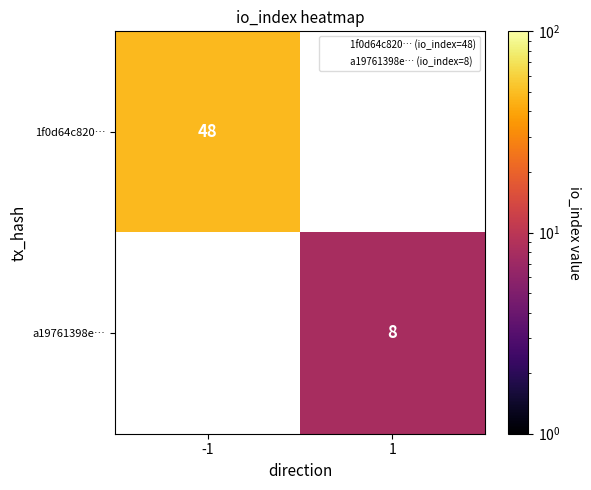

Is it true that 1f0d64c820… equals 48 at -1?

True